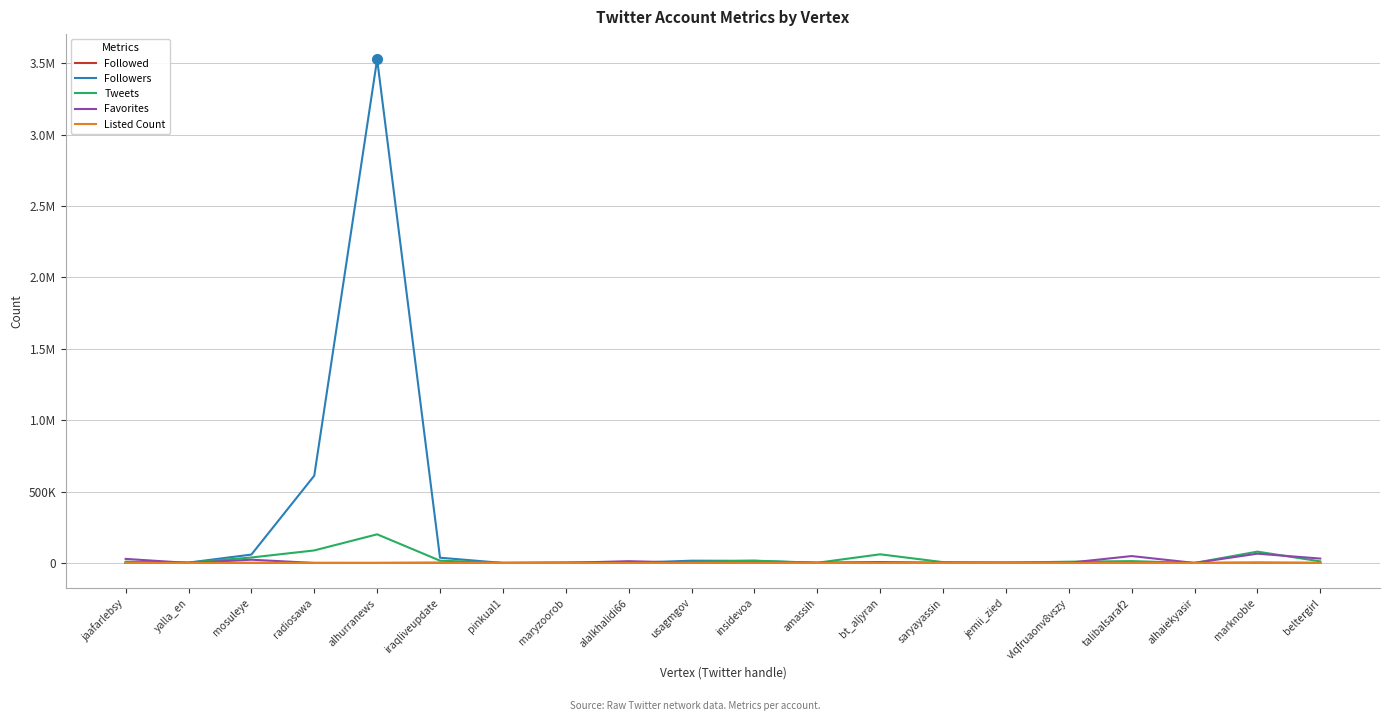

List the labels in order of Favorites value, largest first.

marknoble, talibalsaraf2, beltergirl, jaafarlebsy, mosuleye, alalkhalidi66, bt_aljyran, usagmgov, vlqfruaonv8vszy, amassih, jemii_zied, saryayassin, iraqliveupdate, maryzoorob, insidevoa, pinkual1, yalla_en, alhaiekyasir, radiosawa, alhurranews